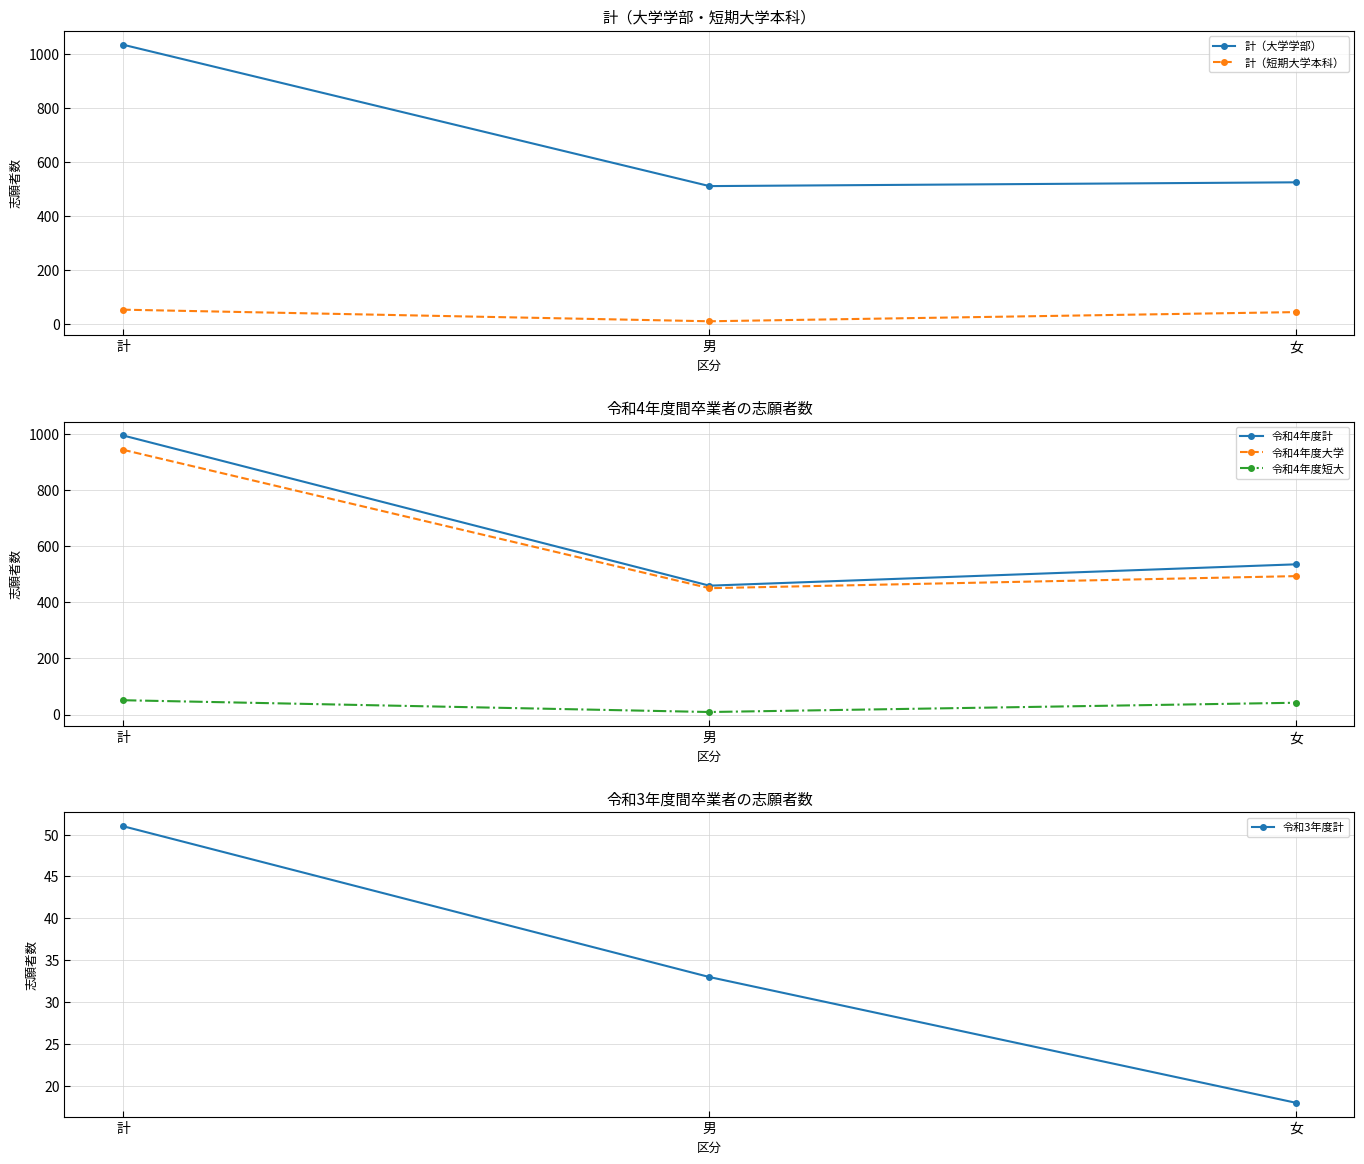

What are all the series names shown in the legend?

計（大学学部）, 計（短期大学本科）, 令和4年度計, 令和4年度大学, 令和4年度短大, 令和3年度計